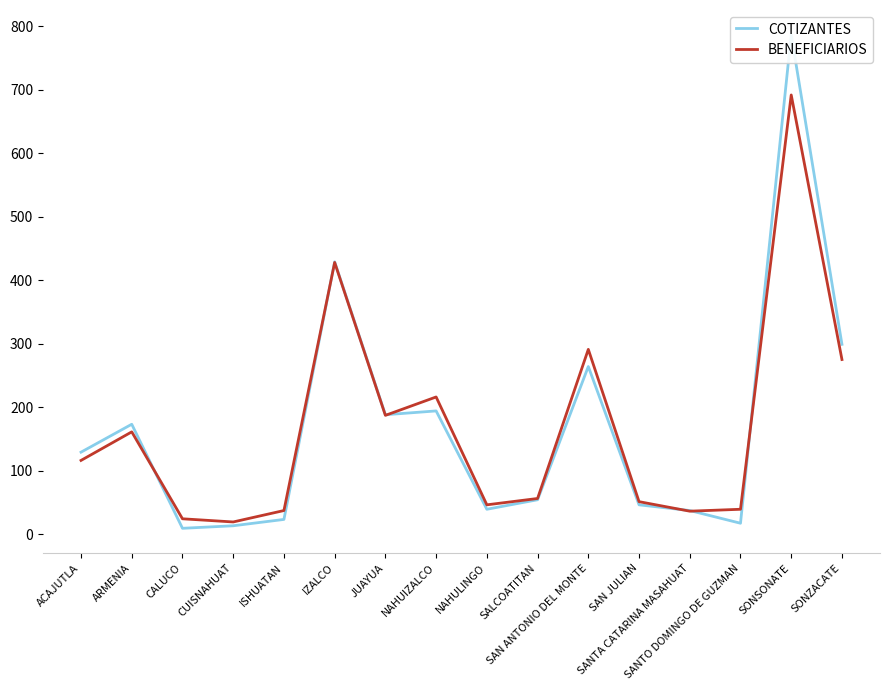

What is the difference between the maximum and minimum values in the COTIZANTES series?

778